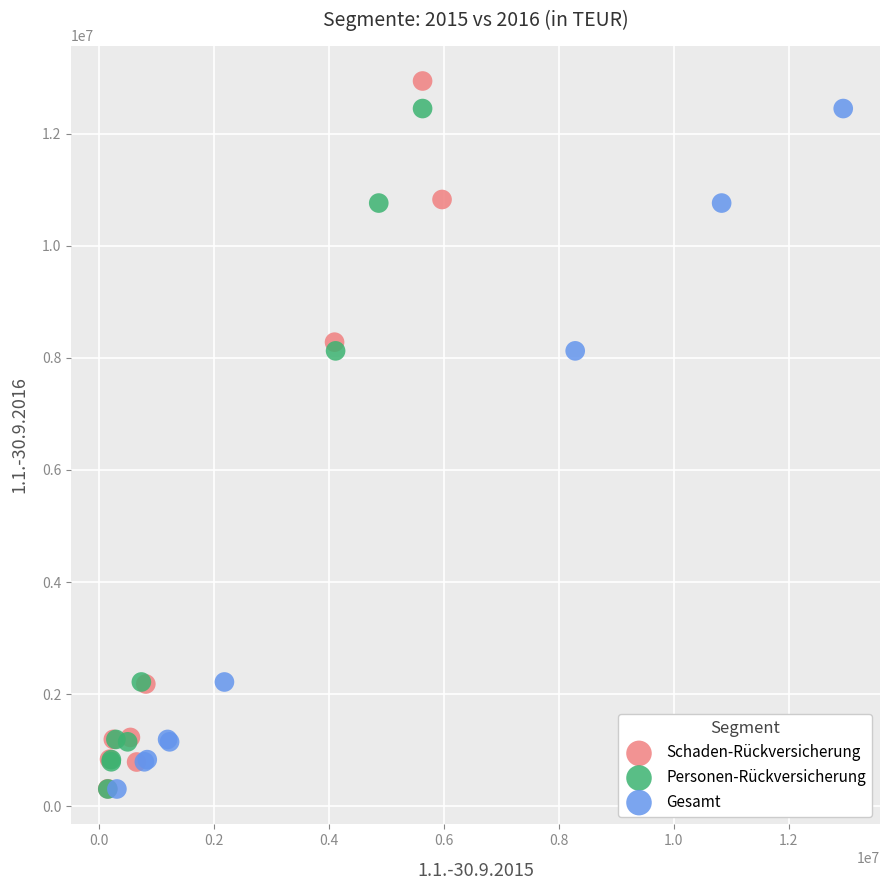

Which series has the largest Y range (max minus min)?

Schaden-Rückversicherung